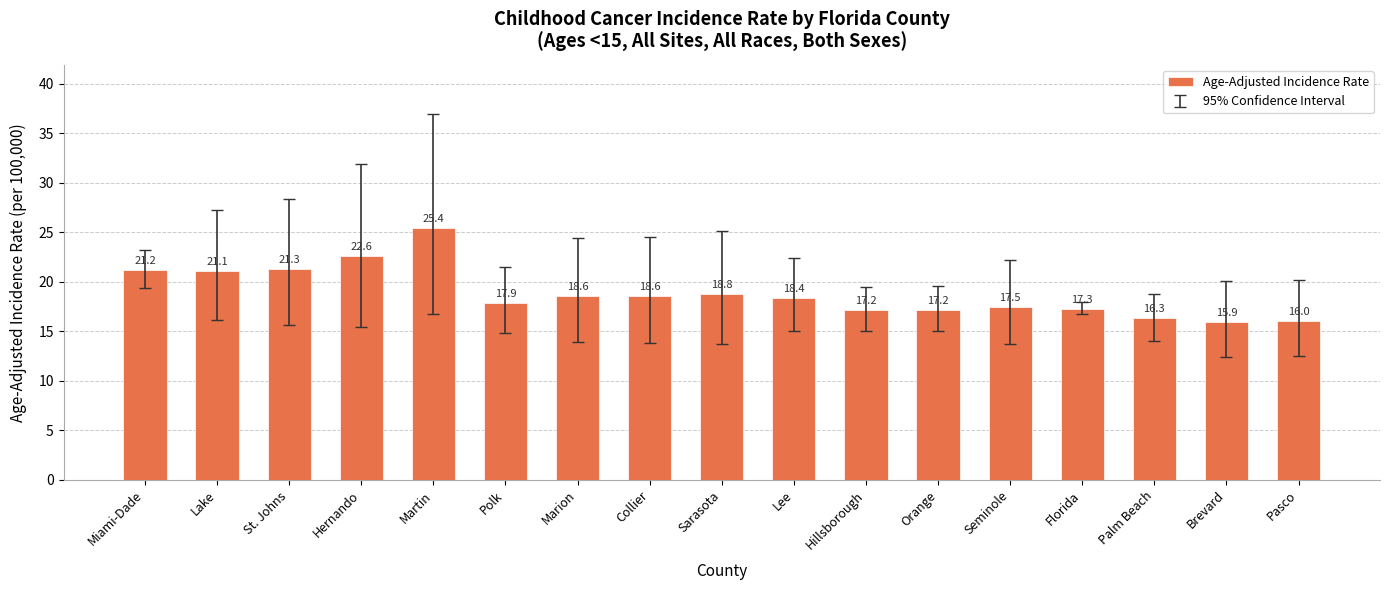

Reading left to right, transcribe all the data shown in this chart.

Miami-Dade=21.2	Lake=21.1	St. Johns=21.3	Hernando=22.6	Martin=25.4	Polk=17.9	Marion=18.6	Collier=18.6	Sarasota=18.8	Lee=18.4	Hillsborough=17.2	Orange=17.2	Seminole=17.5	Florida=17.3	Palm Beach=16.3	Brevard=15.9	Pasco=16.0